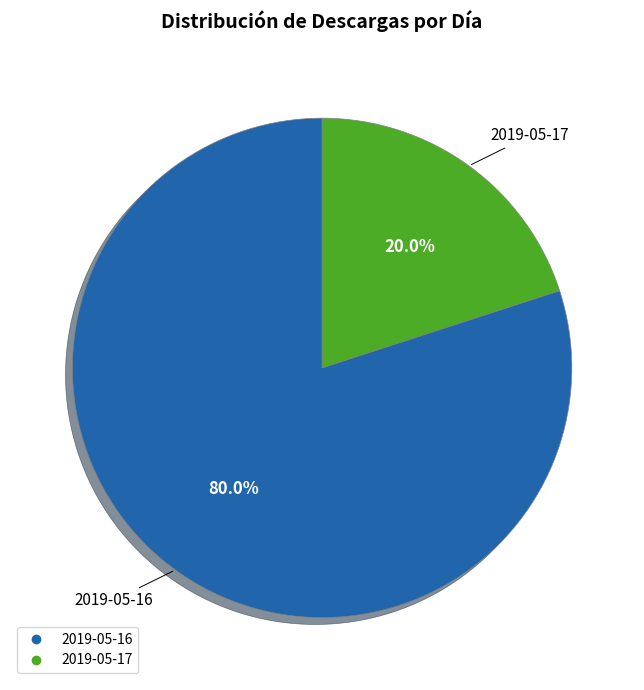

Approximately how many times larger is the value at 2019-05-16 compared to 2019-05-17?

4.0